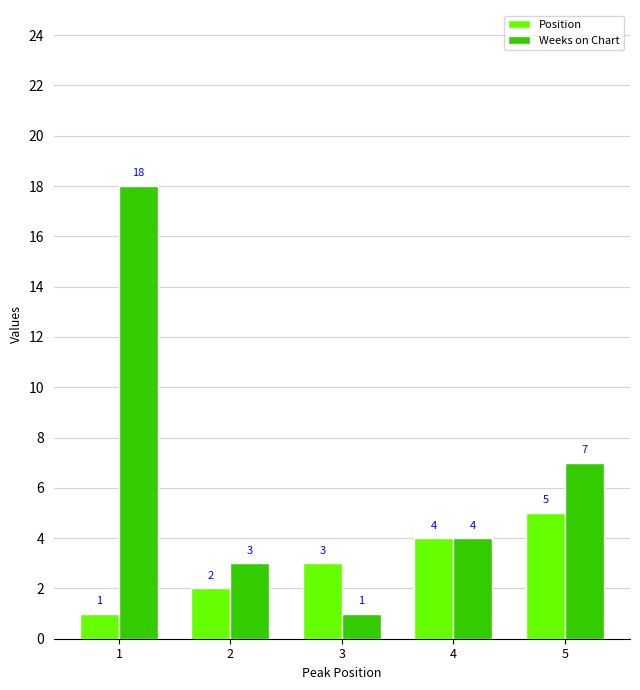

True or false: Weeks on Chart has a value of 27 at 1.

False